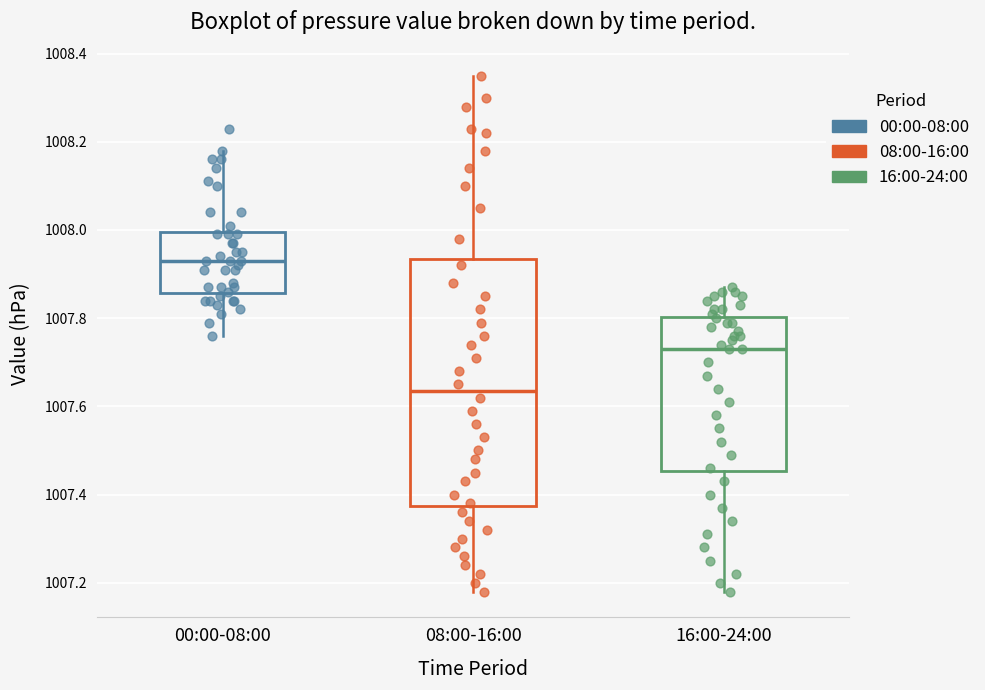

Which box is the tallest, from its lower edge to its upper edge?

08:00-16:00